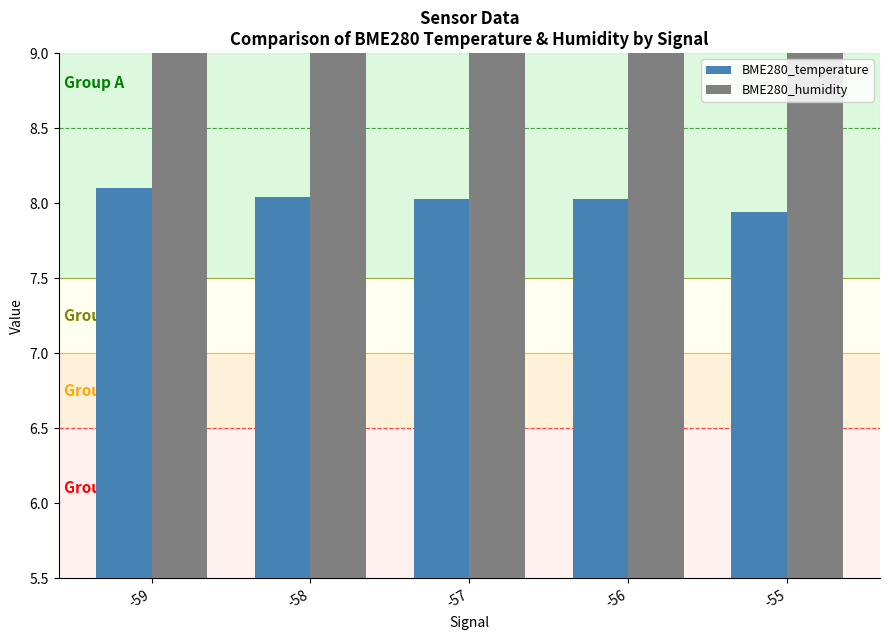

How many bars are there in each group?

2